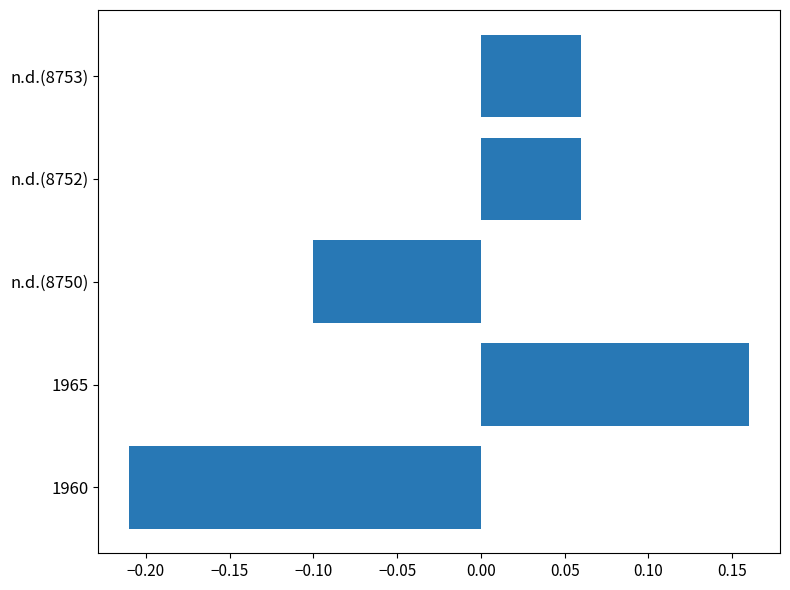

Which label corresponds to the smallest value in the chart?

1960